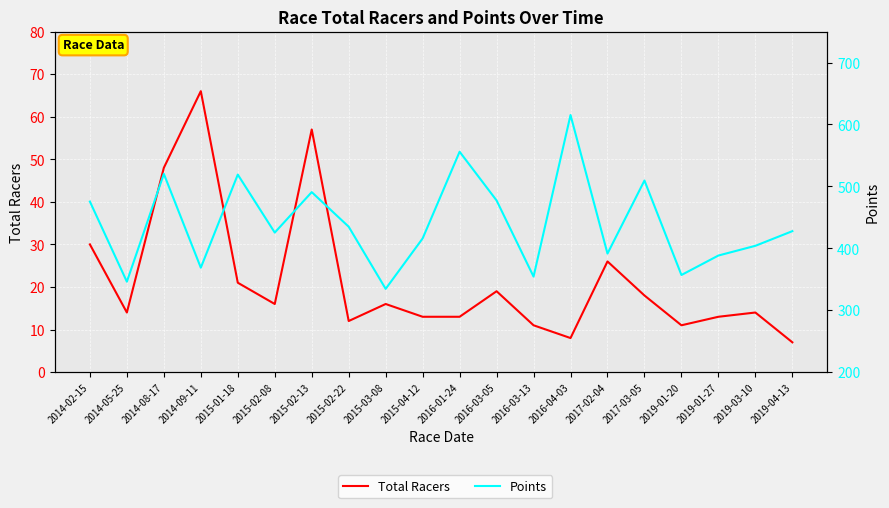

True or false: Points and Total Racers intersect in this chart.

False